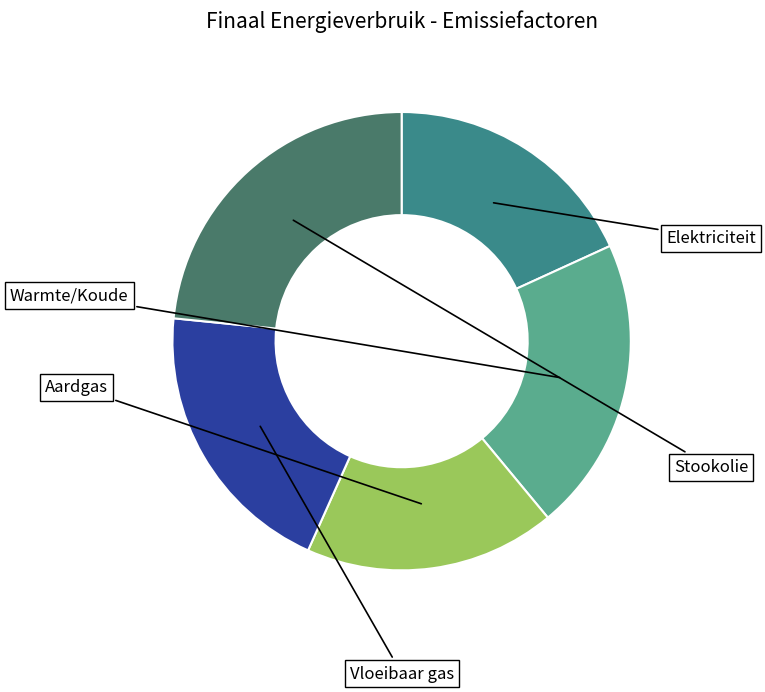

How many slices are in this pie chart?

5